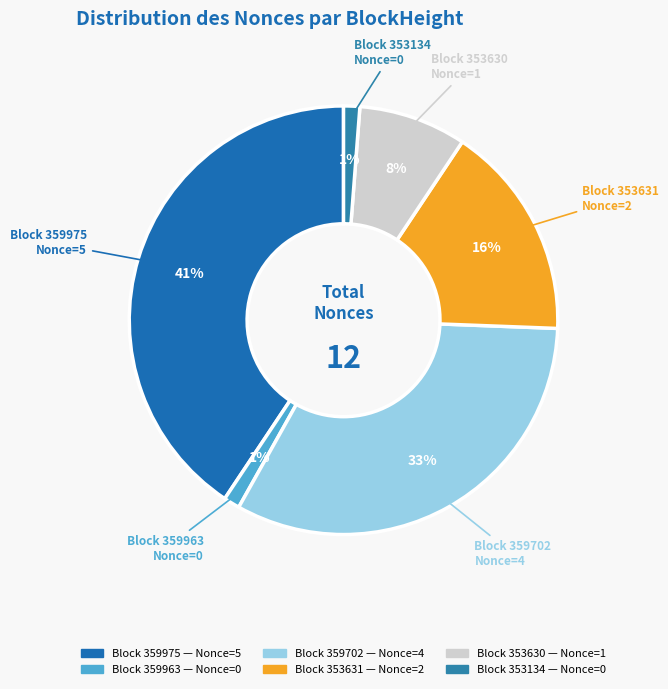

How many segments does this pie chart have?

6